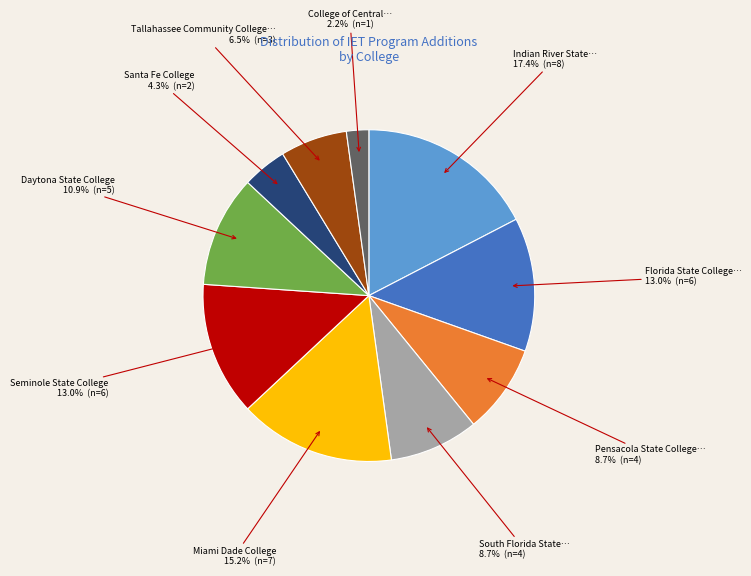

Does any single category account for the majority?

No